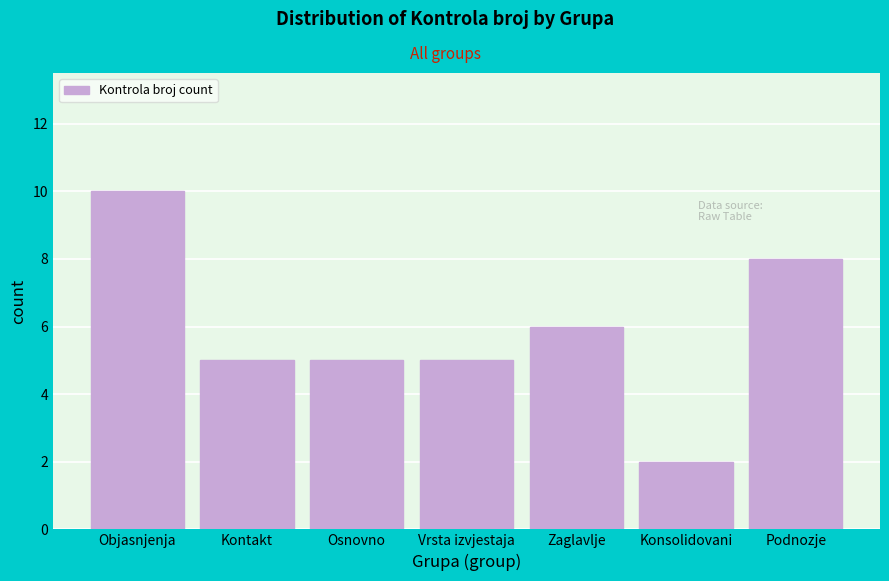

Reading right to left, what are all the values shown in this chart?

Podnozje=8	Konsolidovani=2	Zaglavlje=6	Vrsta izvjestaja=5	Osnovno=5	Kontakt=5	Objasnjenja=10